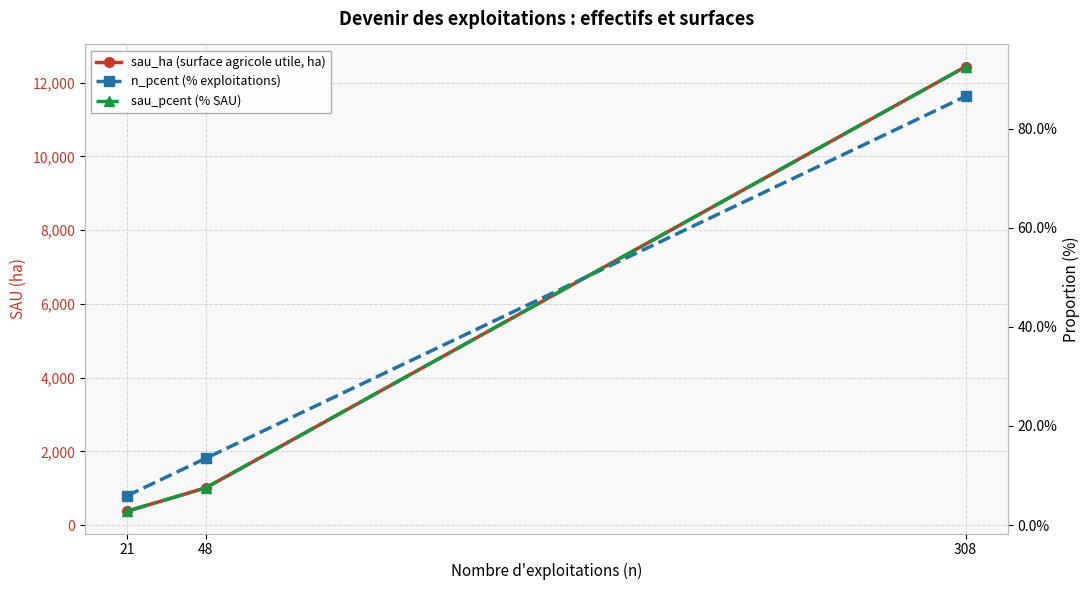

Rank the series at 308 from lowest to highest value.

n_pcent (% exploitations), sau_pcent (% SAU), sau_ha (surface agricole utile, ha)